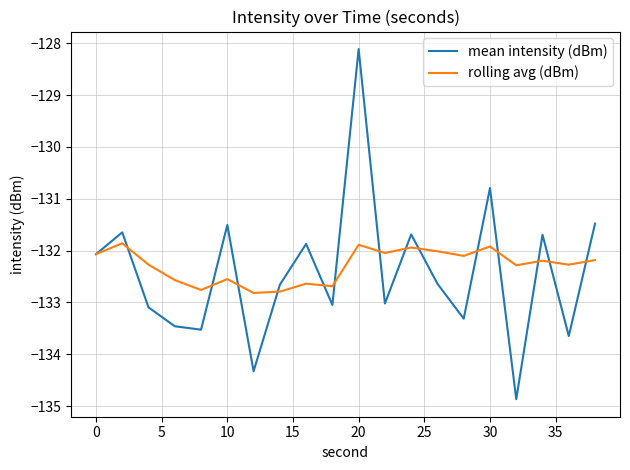

What are all the series names shown in the legend?

mean intensity (dBm), rolling avg (dBm)